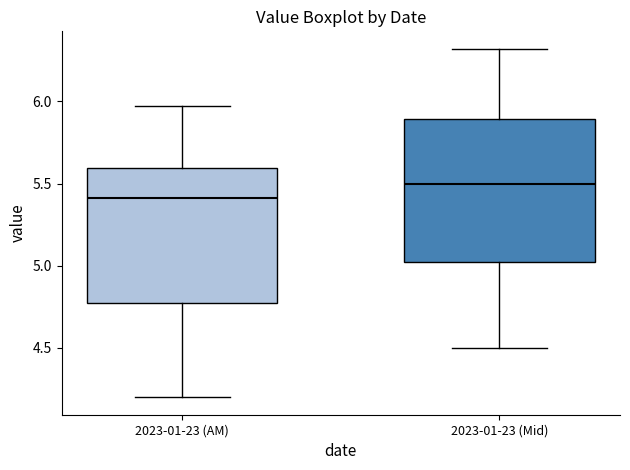

Which box has the highest median line?

2023-01-23 (Mid)